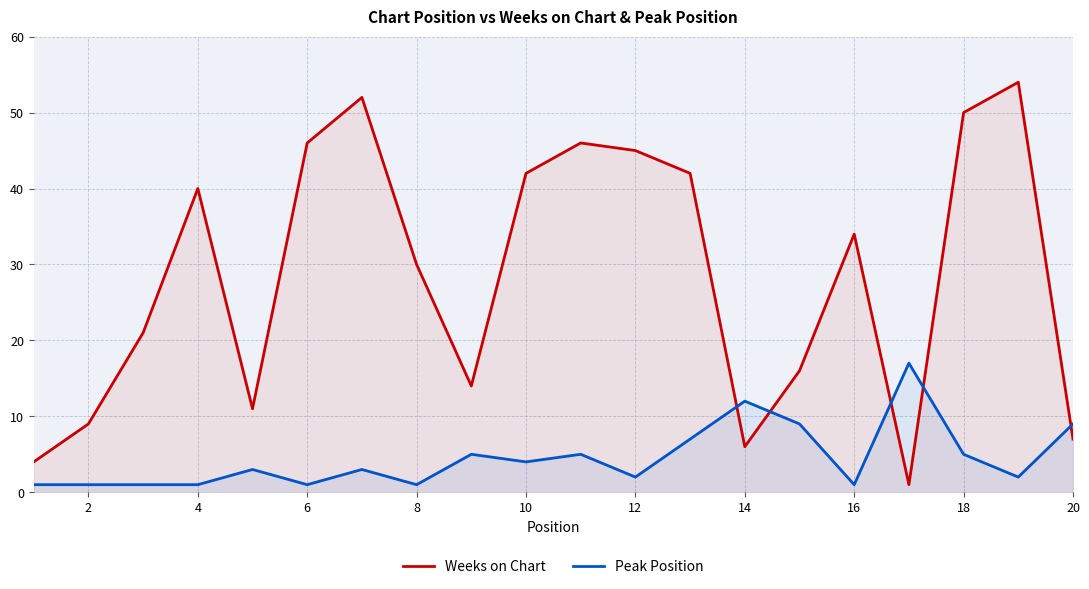

At how many categories does at least one series exceed 28?

11